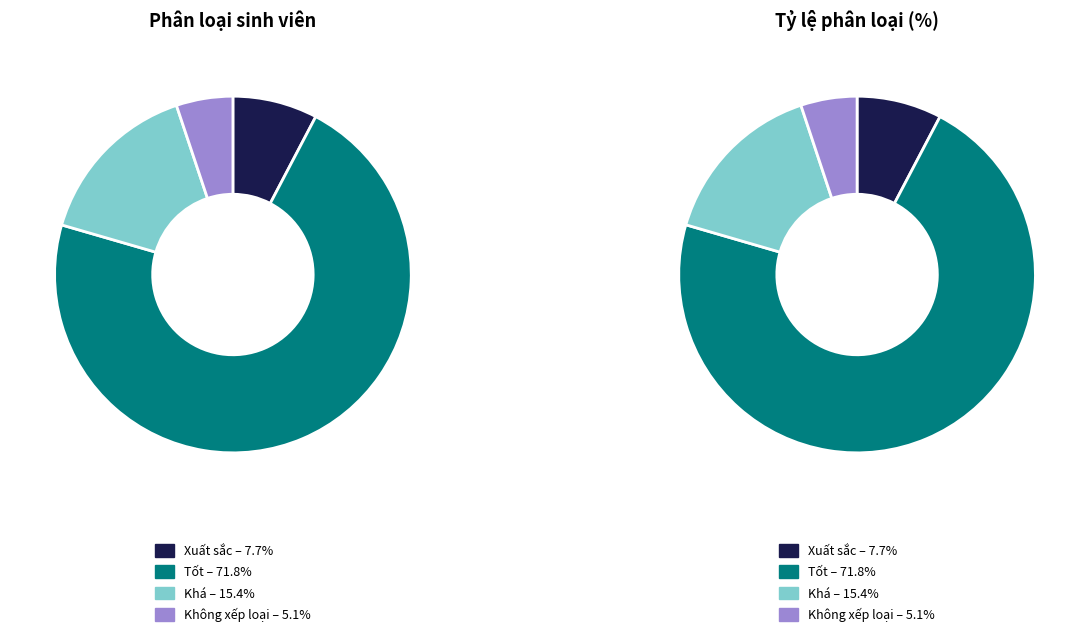

Is the sum of Xuất sắc and Không xếp loại greater than half?

No